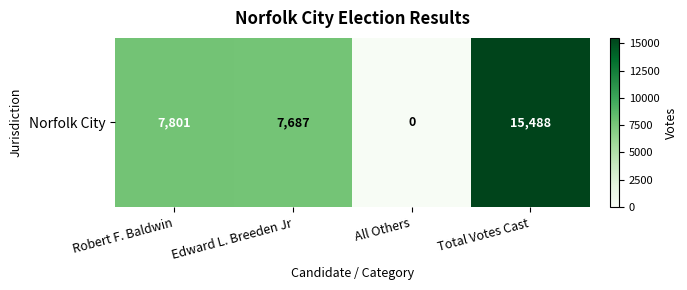

Is it true that the value at Edward L. Breeden Jr is 7687?

True